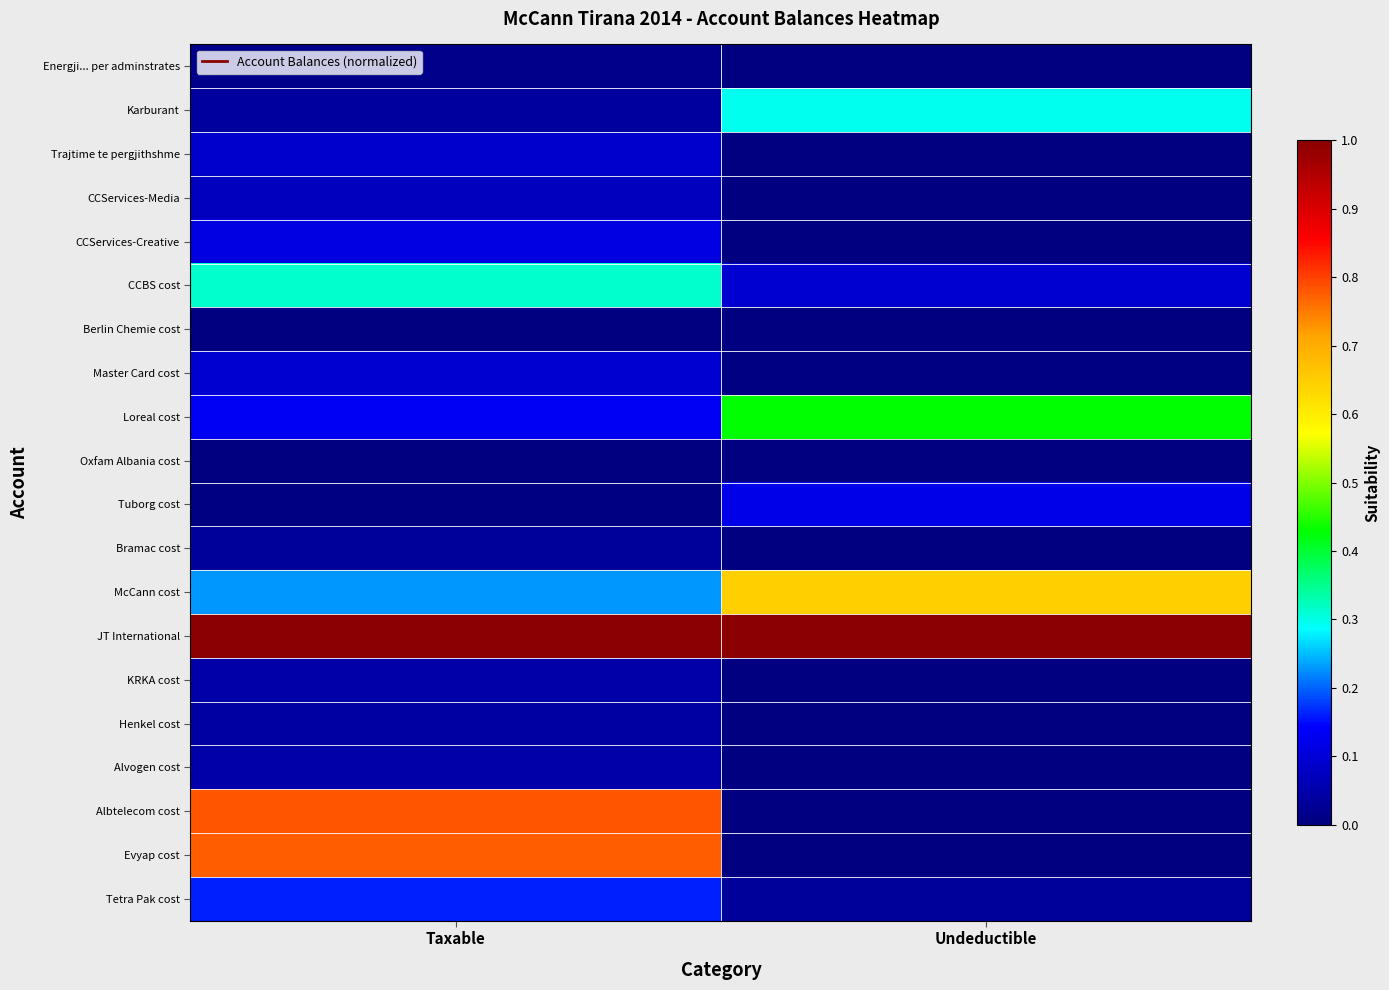

Which has a higher value, Taxable or Undeductible?

Taxable